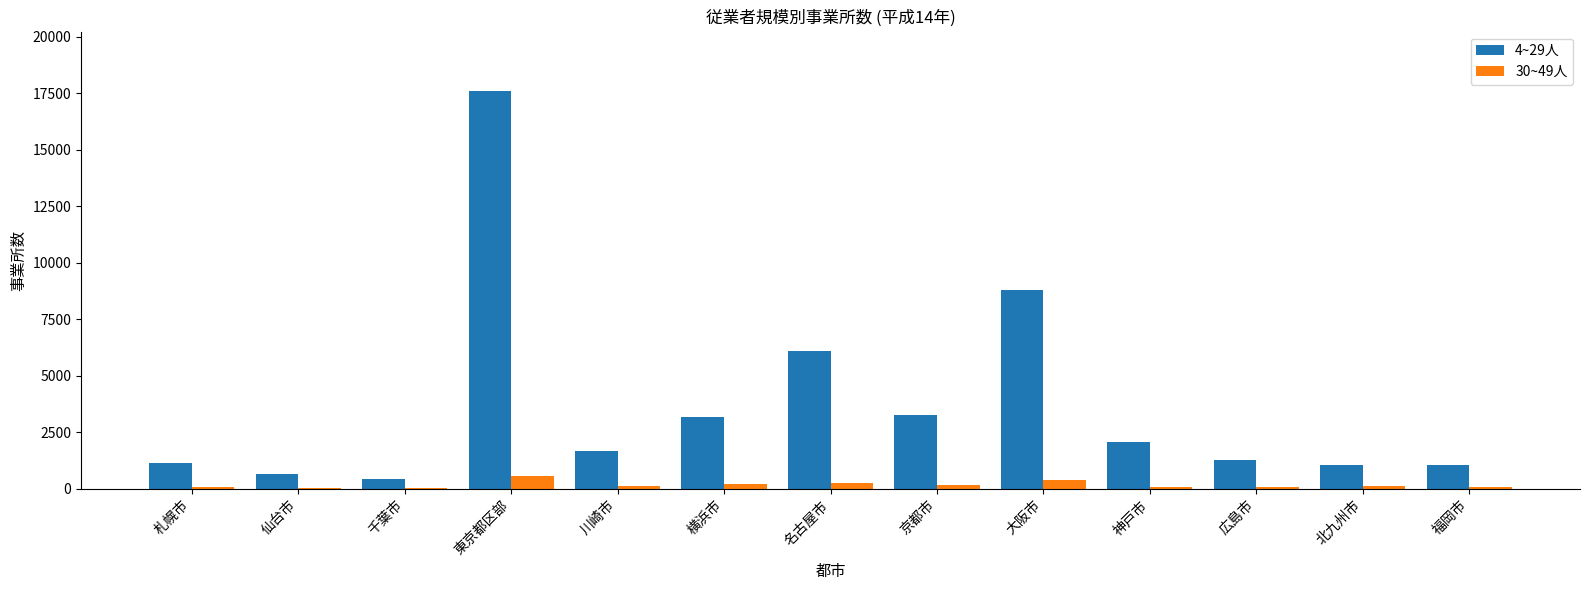

How many series are shown in this chart?

2